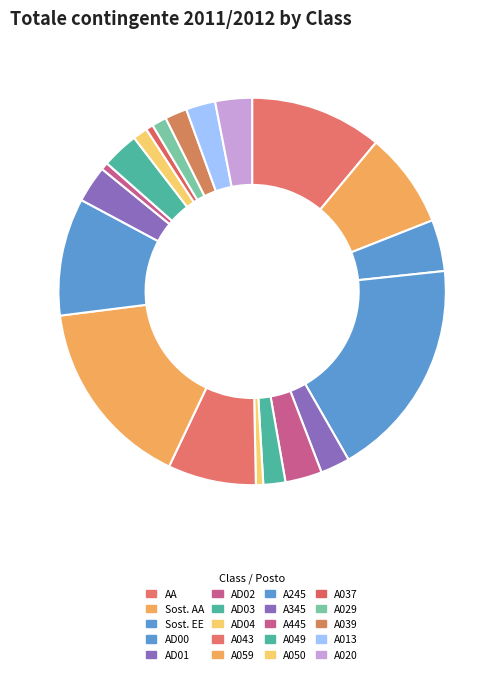

Do AD03 and AD04 together represent more than half of the pie?

No